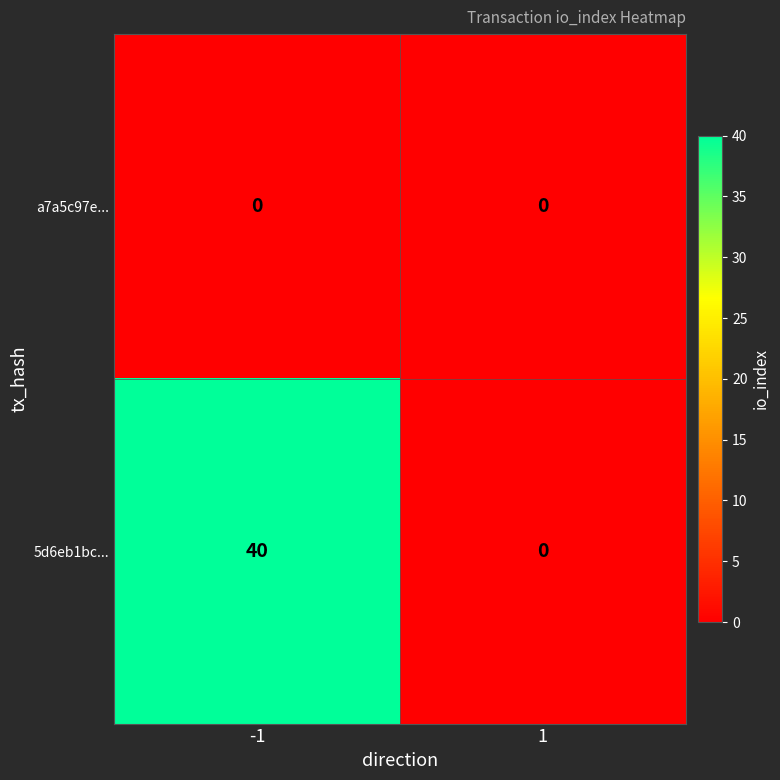

At -1, list the series in order from largest to smallest.

5d6eb1bc..., a7a5c97e...